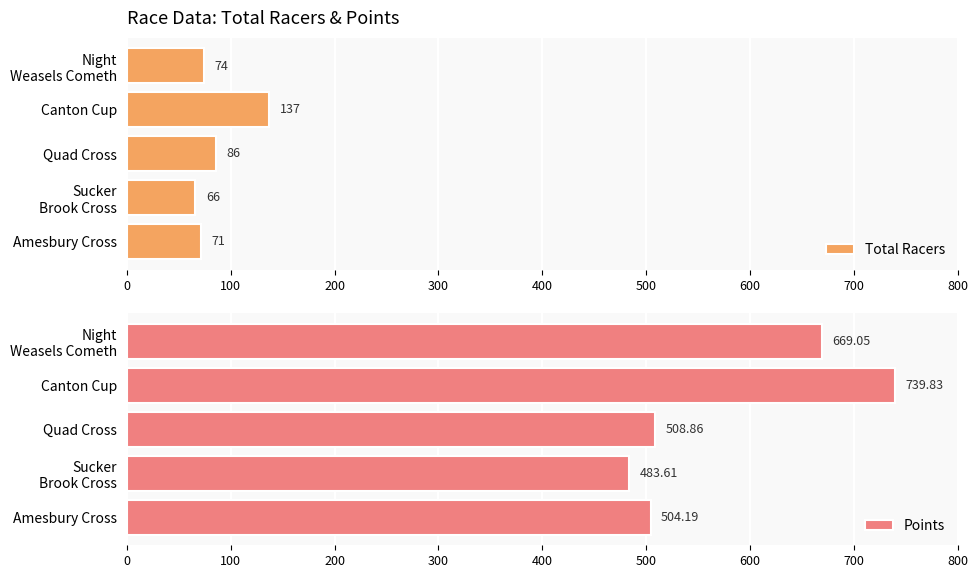

Which category has the lowest value in the Points series?

Sucker
Brook Cross